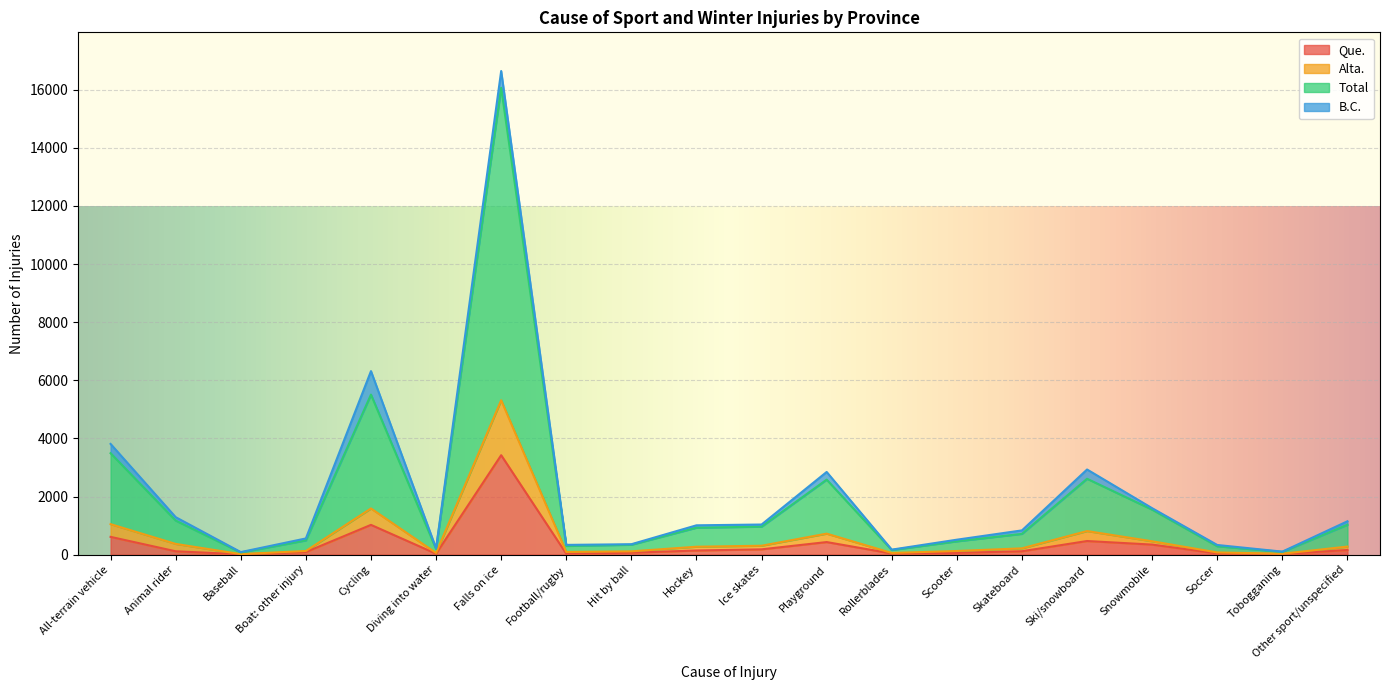

What is the highest value of the Que. series?

3422